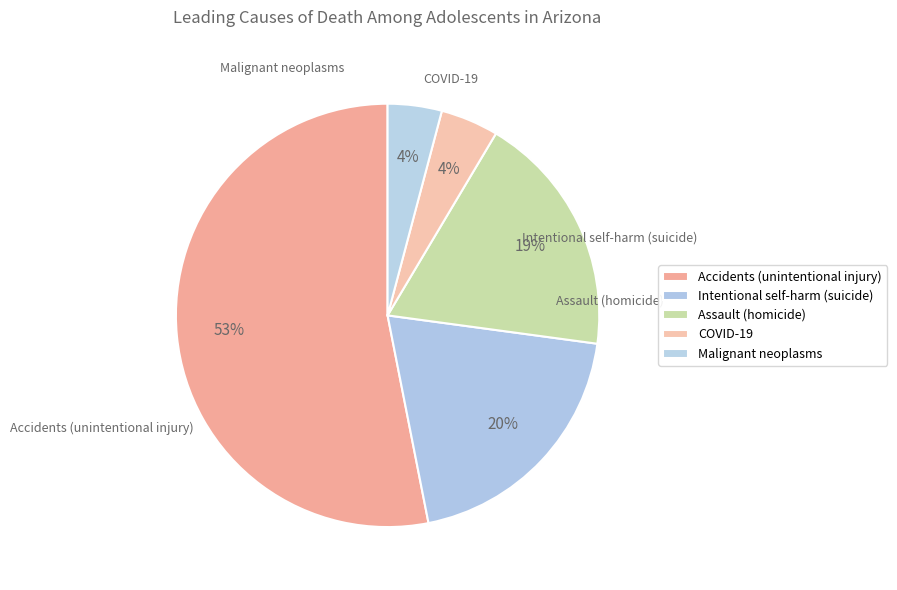

Is the sum of Intentional self-harm (suicide) and Accidents (unintentional injury) greater than half?

Yes